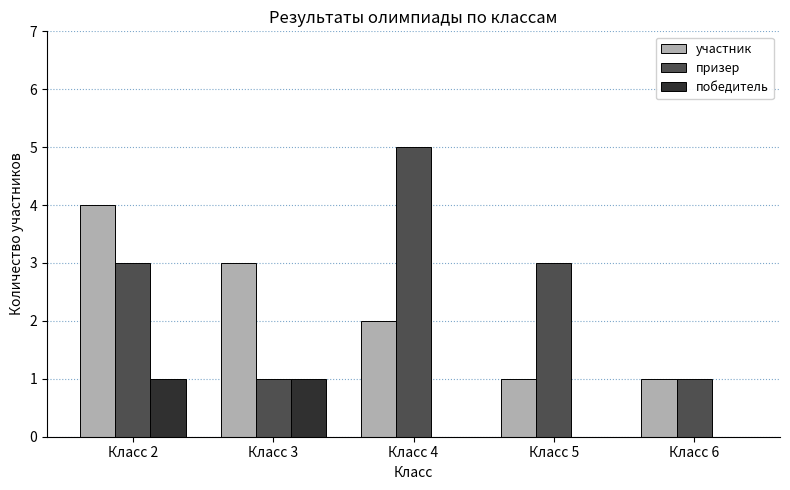

What is the sum of all участник values?

11